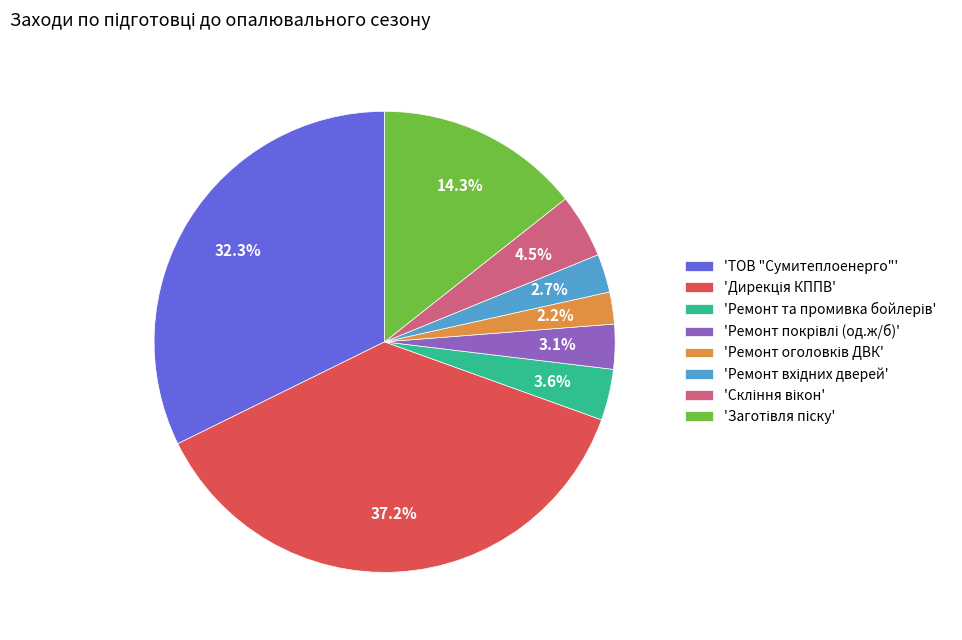

Is there any slice that represents more than half of the pie?

No